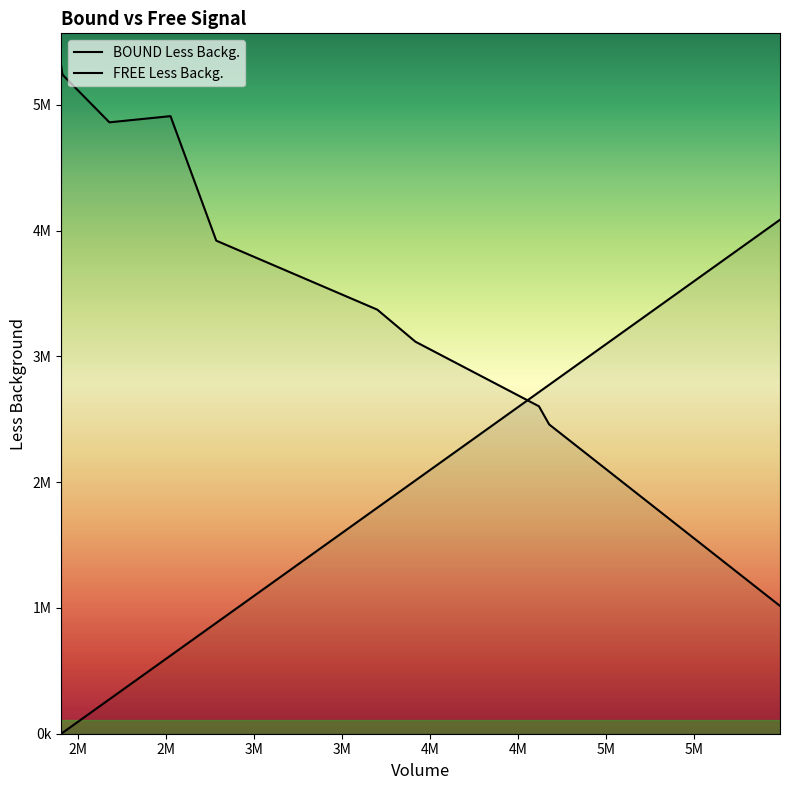

True or false: BOUND Less Backg. has a value of 508603.9 at 3M.

False